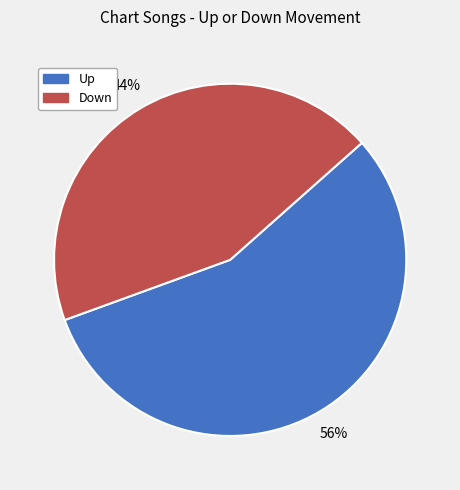

Which slice is the largest?

Up